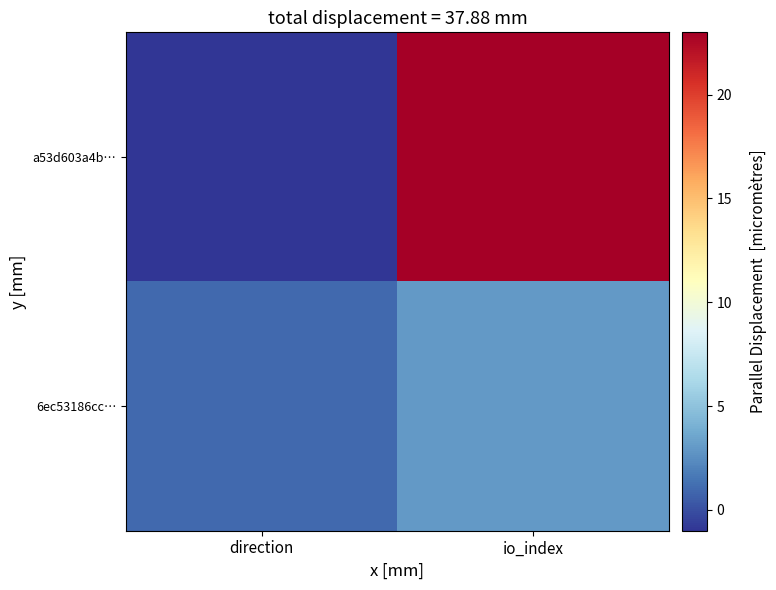

Reading left to right, what are all the values shown in this chart?

a53d603a4b…: direction=-1	io_index=23
6ec53186cc…: direction=1	io_index=3